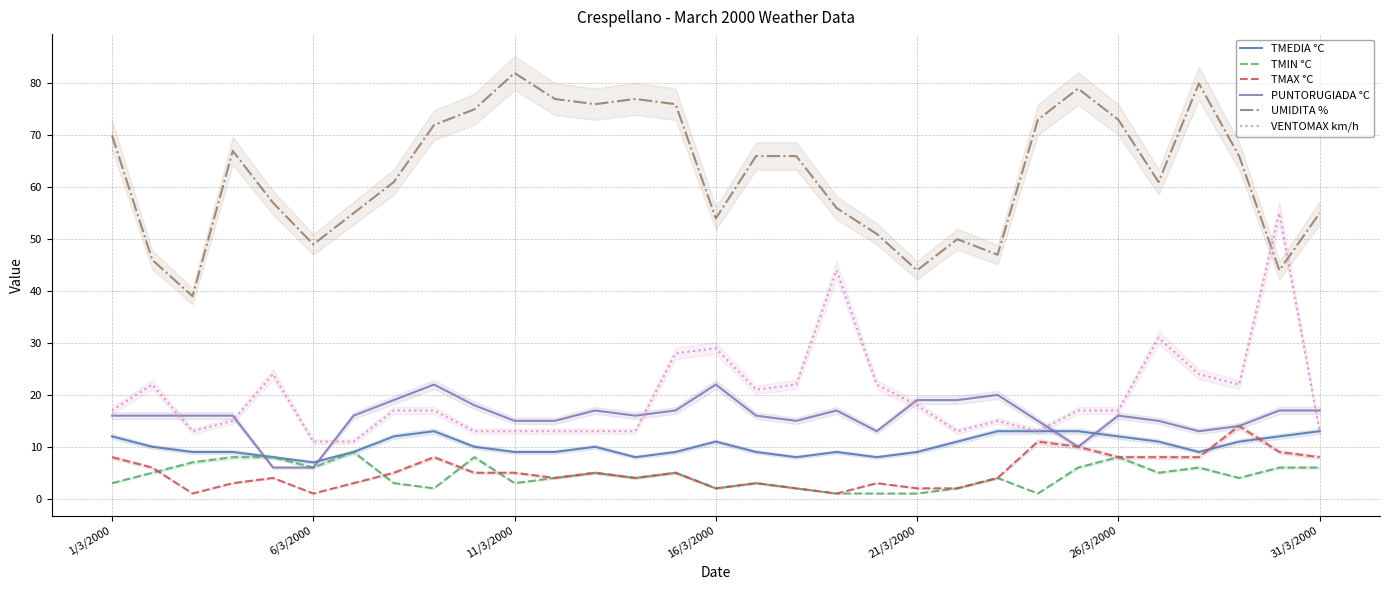

True or false: PUNTORUGIADA °C has a value of 16 at 13.

True